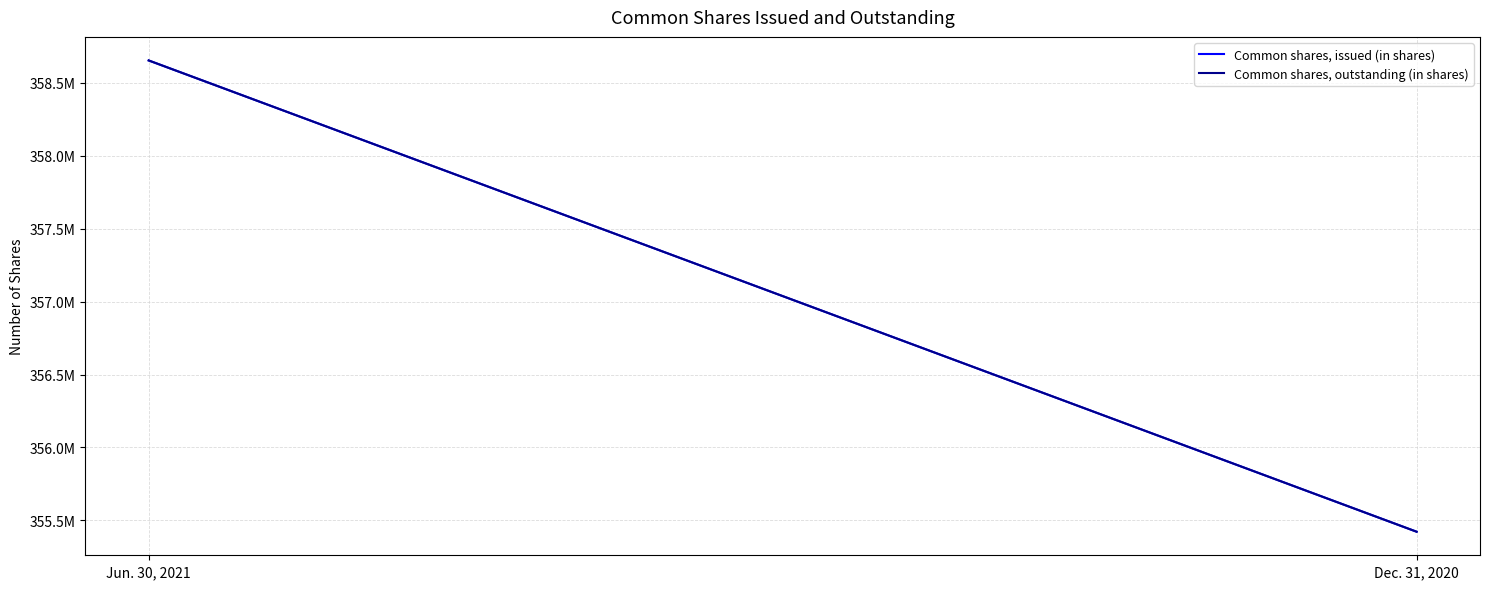

The Common shares, outstanding (in shares) series shows 140939515 at Jun. 30, 2021. True or false?

False